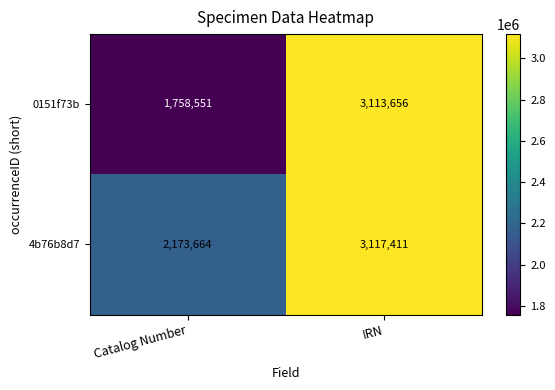

Is it true that 4b76b8d7 equals 1506663 at Catalog Number?

False